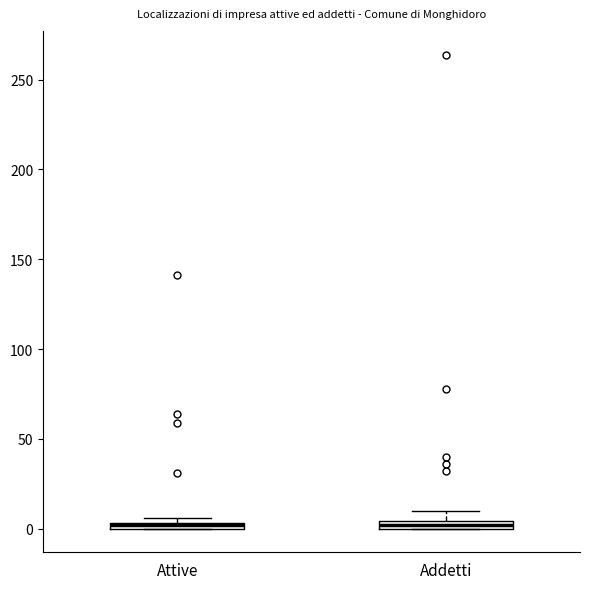

Where is the upper edge of the box for Attive on the y-axis? The values are not printed on the chart, so give them approximately, as read against the axis.

5